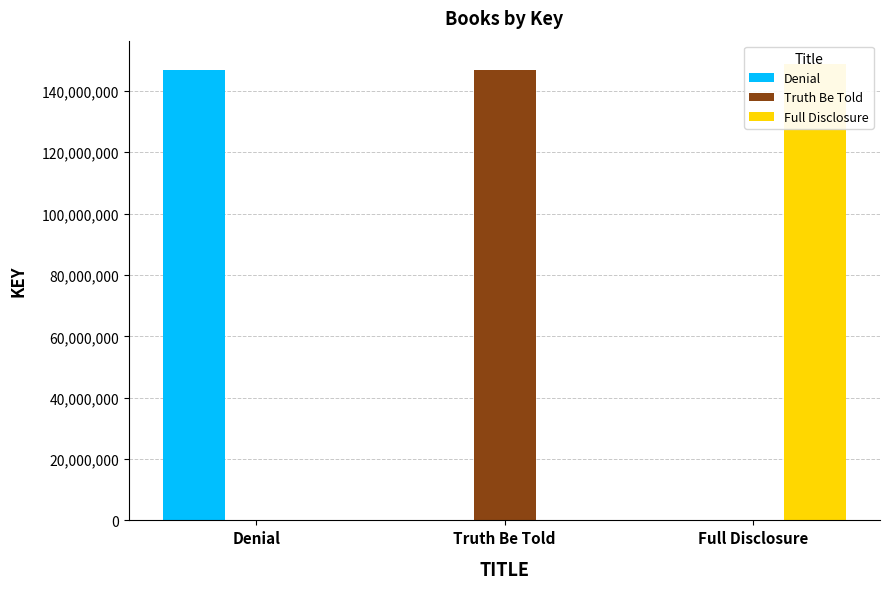

Rank the series by their maximum value, from highest to lowest.

Full Disclosure, Denial, Truth Be Told